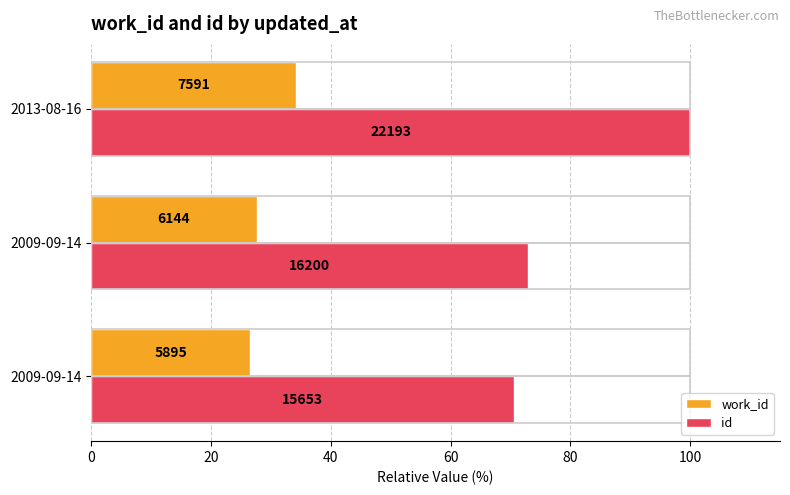

What are all the series names shown in the legend?

work_id, id